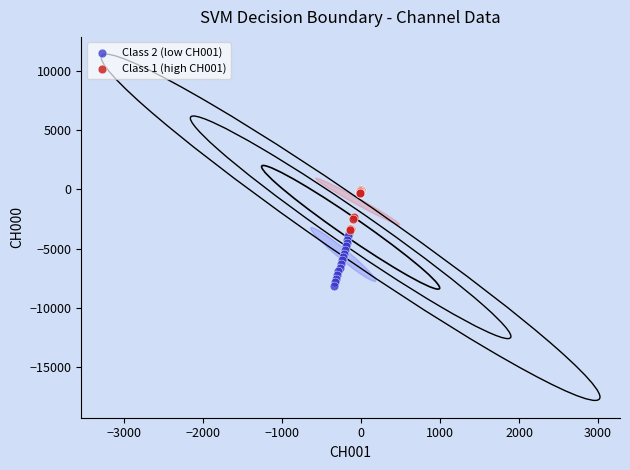

Which series contains the highest Y value?

Class 1 (high CH001)